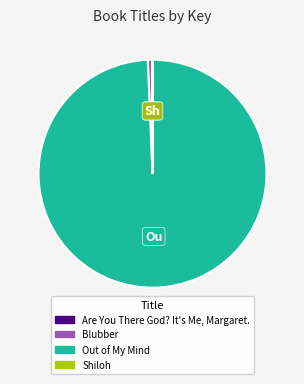

Does Out of My Mind represent more than half of the total?

Yes